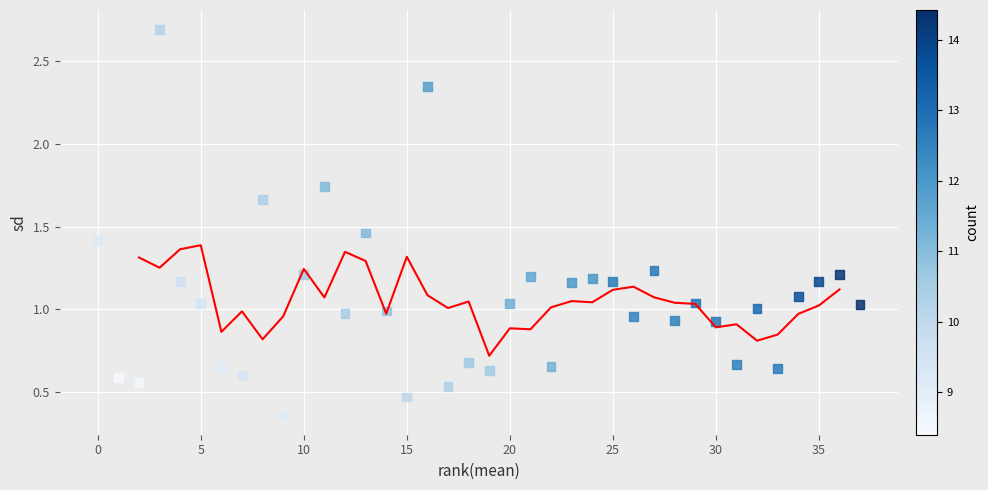

What is the range of X values (max minus min)?

37.0